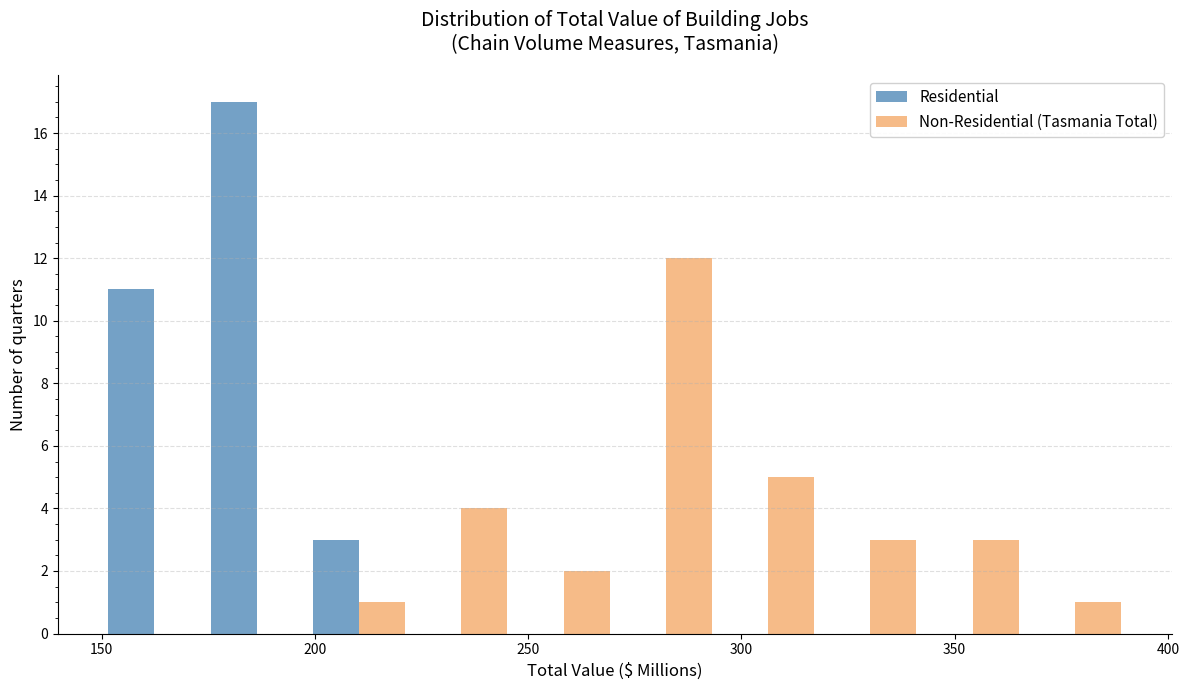

Reading left to right, list every range on the x-axis with the height of the bar of each series over it. Neither the bar edges nor the heights are printed on the chart, so give them approximately, as read against the axes.

150 to 175: Residential=11	Non-Residential (Tasmania Total)=0
175 to 200: Residential=17	Non-Residential (Tasmania Total)=0
200 to 220: Residential=3	Non-Residential (Tasmania Total)=1
220 to 245: Residential=0	Non-Residential (Tasmania Total)=4
245 to 270: Residential=0	Non-Residential (Tasmania Total)=2
270 to 295: Residential=0	Non-Residential (Tasmania Total)=12
295 to 320: Residential=0	Non-Residential (Tasmania Total)=5
320 to 340: Residential=0	Non-Residential (Tasmania Total)=3
340 to 365: Residential=0	Non-Residential (Tasmania Total)=3
365 to 390: Residential=0	Non-Residential (Tasmania Total)=1